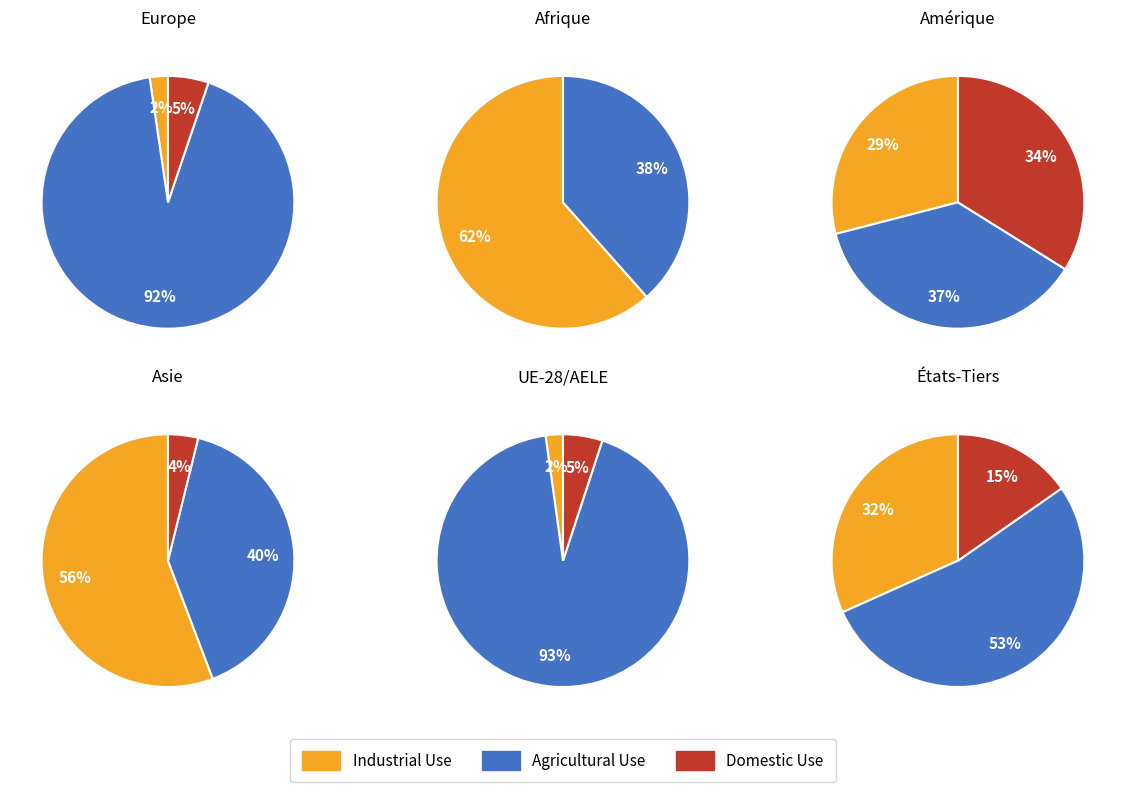

Between 4 and 2, which is larger?

4